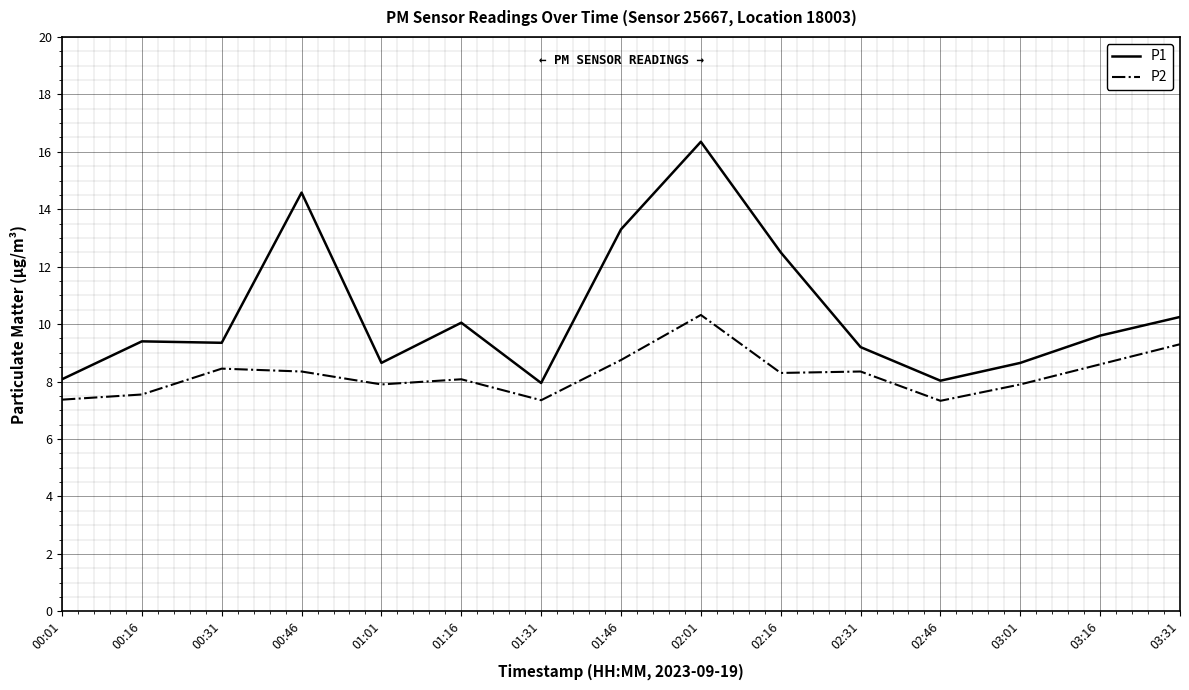

List the series in order of their peak value, lowest first.

P2, P1